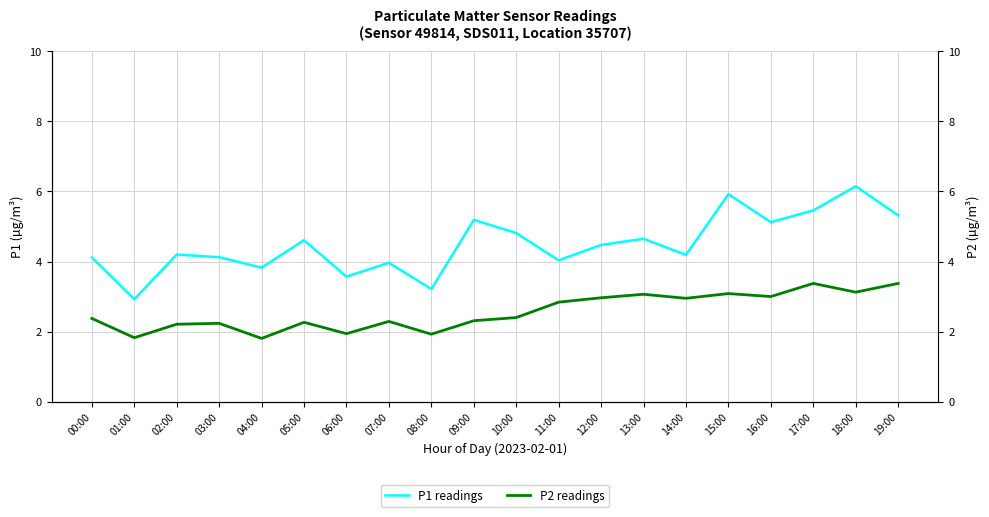

Count the number of categories in the chart.

20